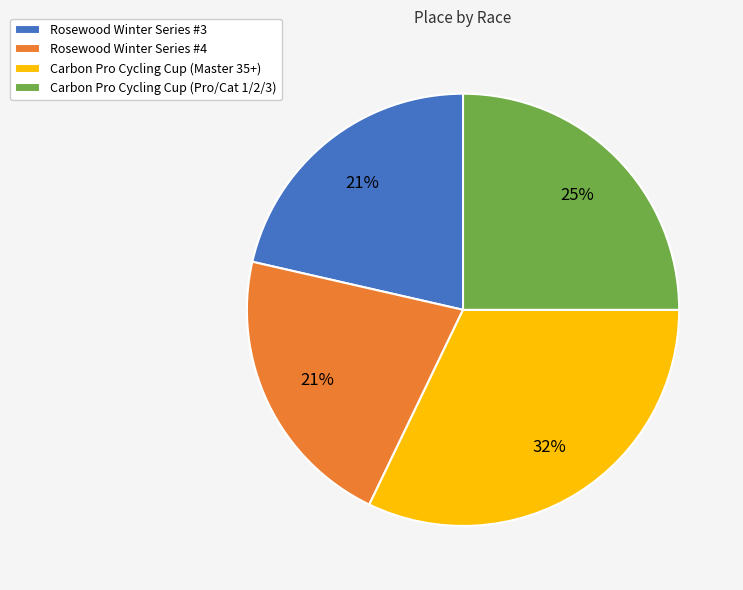

Which category has the biggest portion of the pie?

Carbon Pro Cycling Cup (Master 35+)